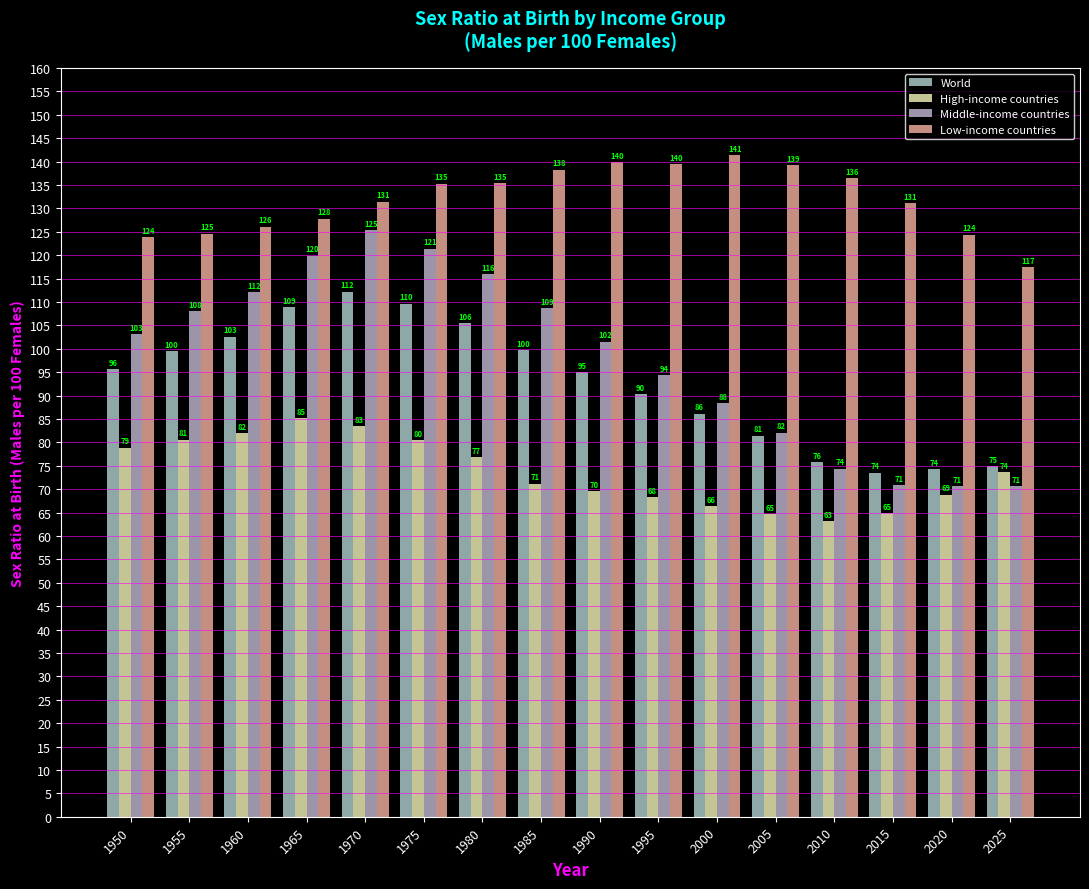

How many groups of bars are there?

16